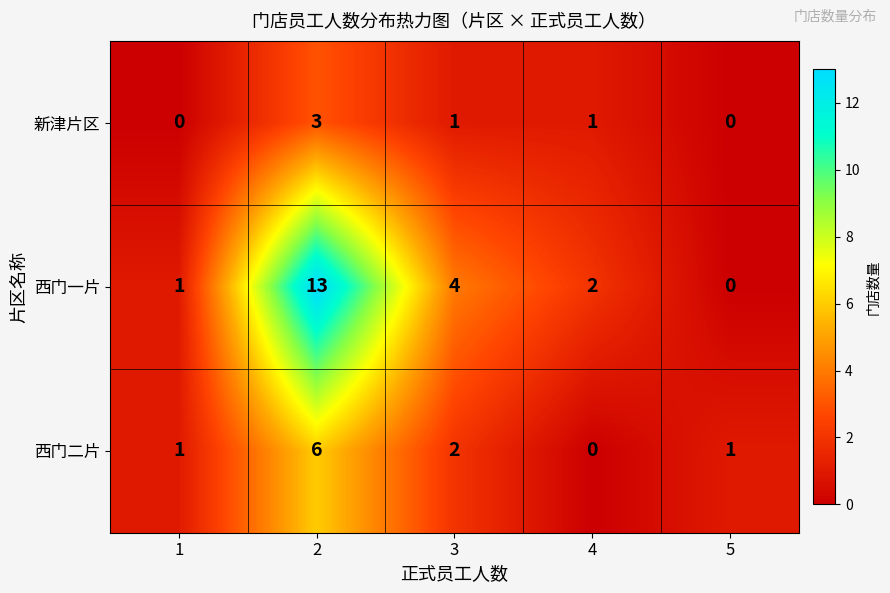

What is the sum of all 西门一片 values?

20